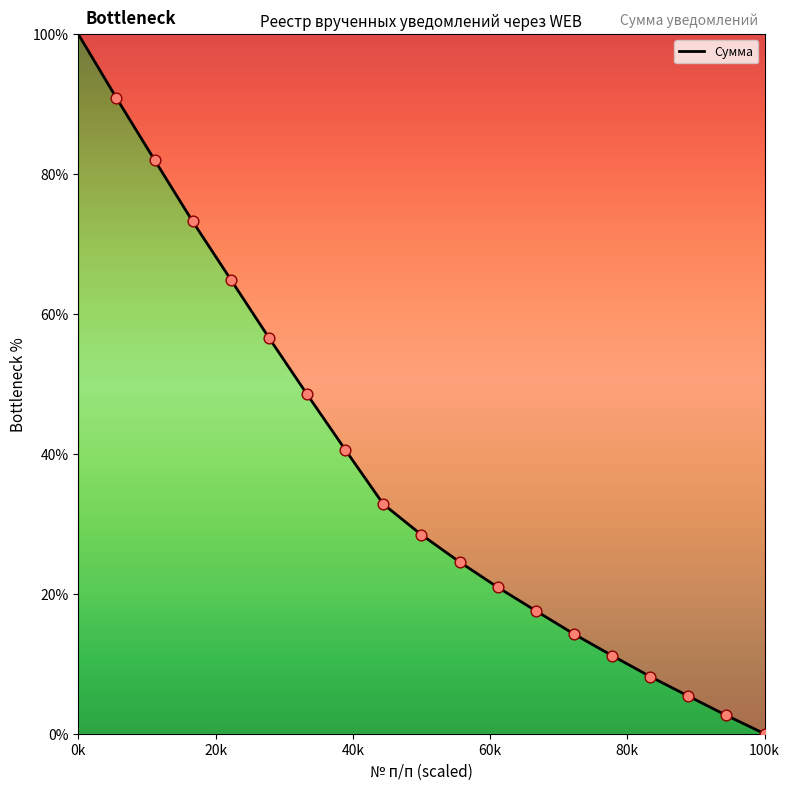

What is the maximum value shown in the chart?

100.0